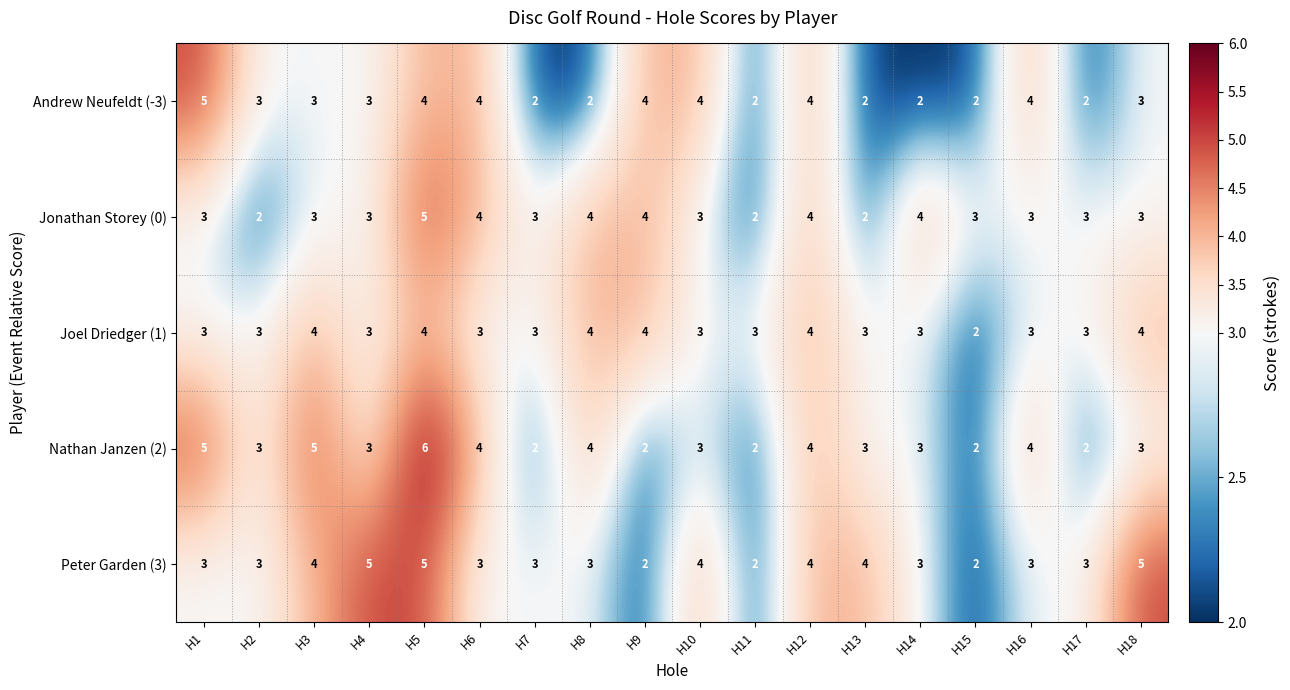

Which series changed the most between H4 and H16?

Peter Garden (3)